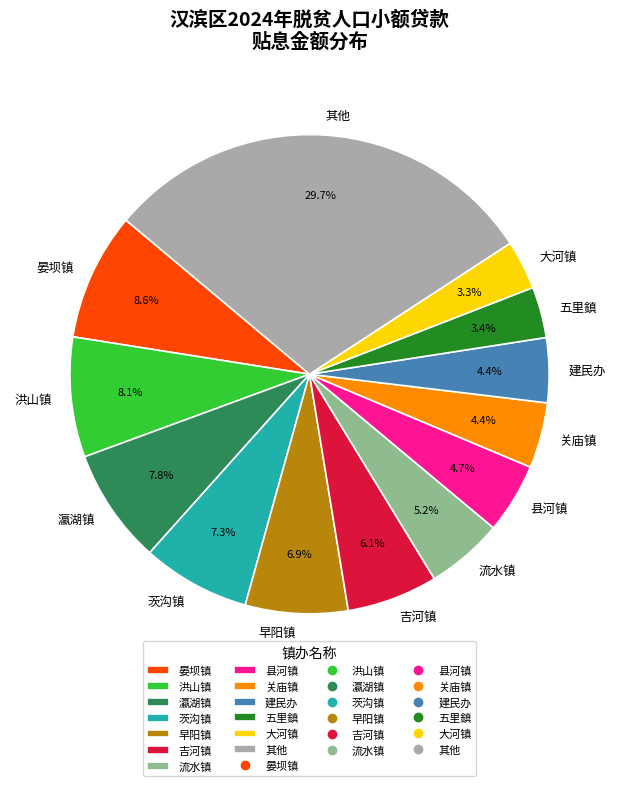

Does 吉河镇 account for over 50% of the chart?

No